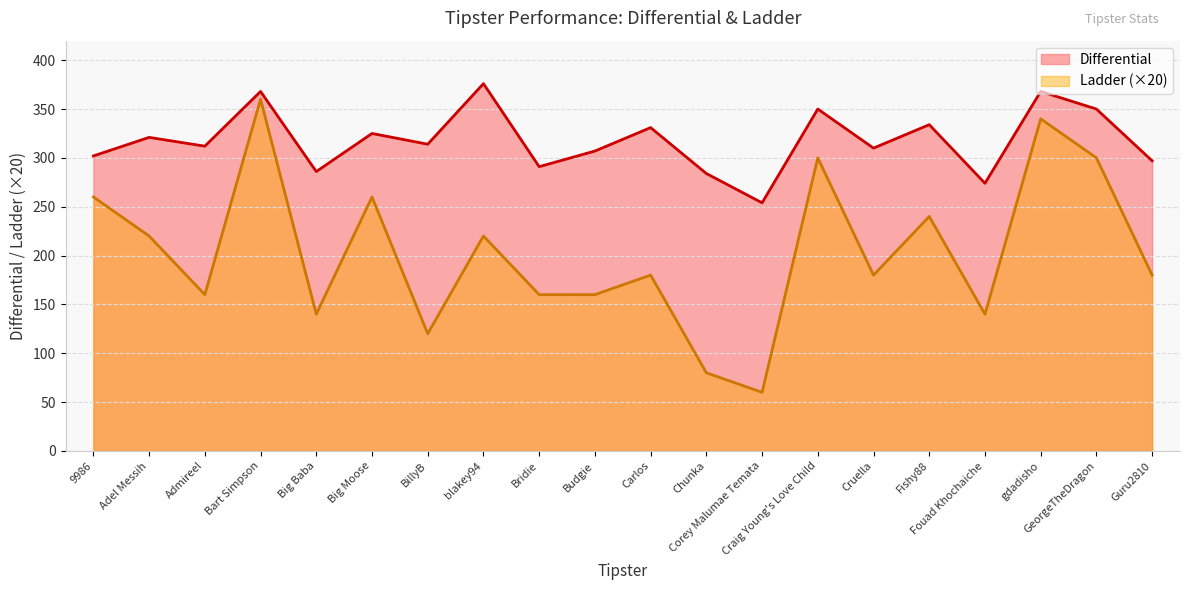

What is the difference between the second highest and minimum values in the Differential series?

114